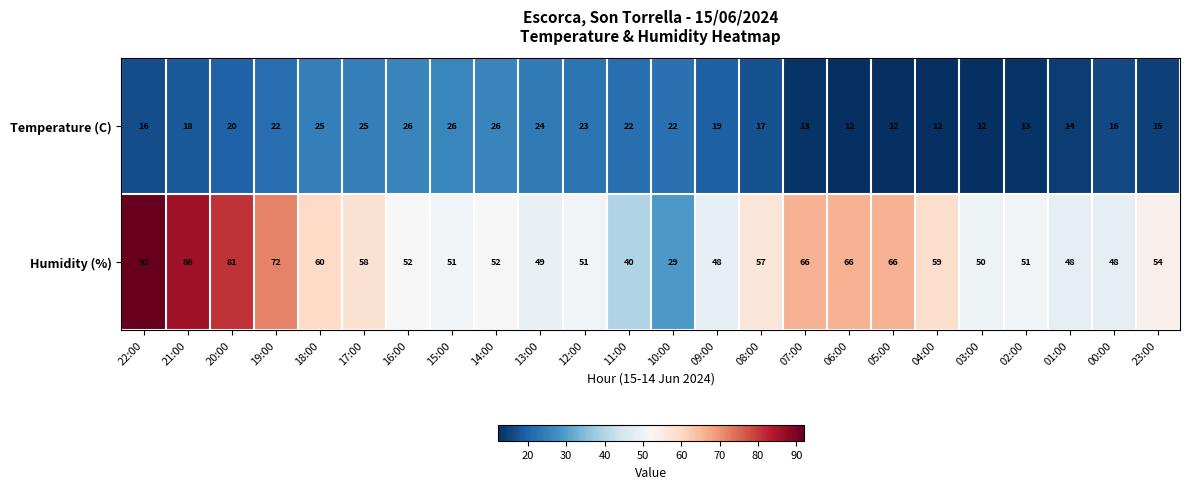

Which series changed the most between 15:00 and 03:00?

Temperature (C)